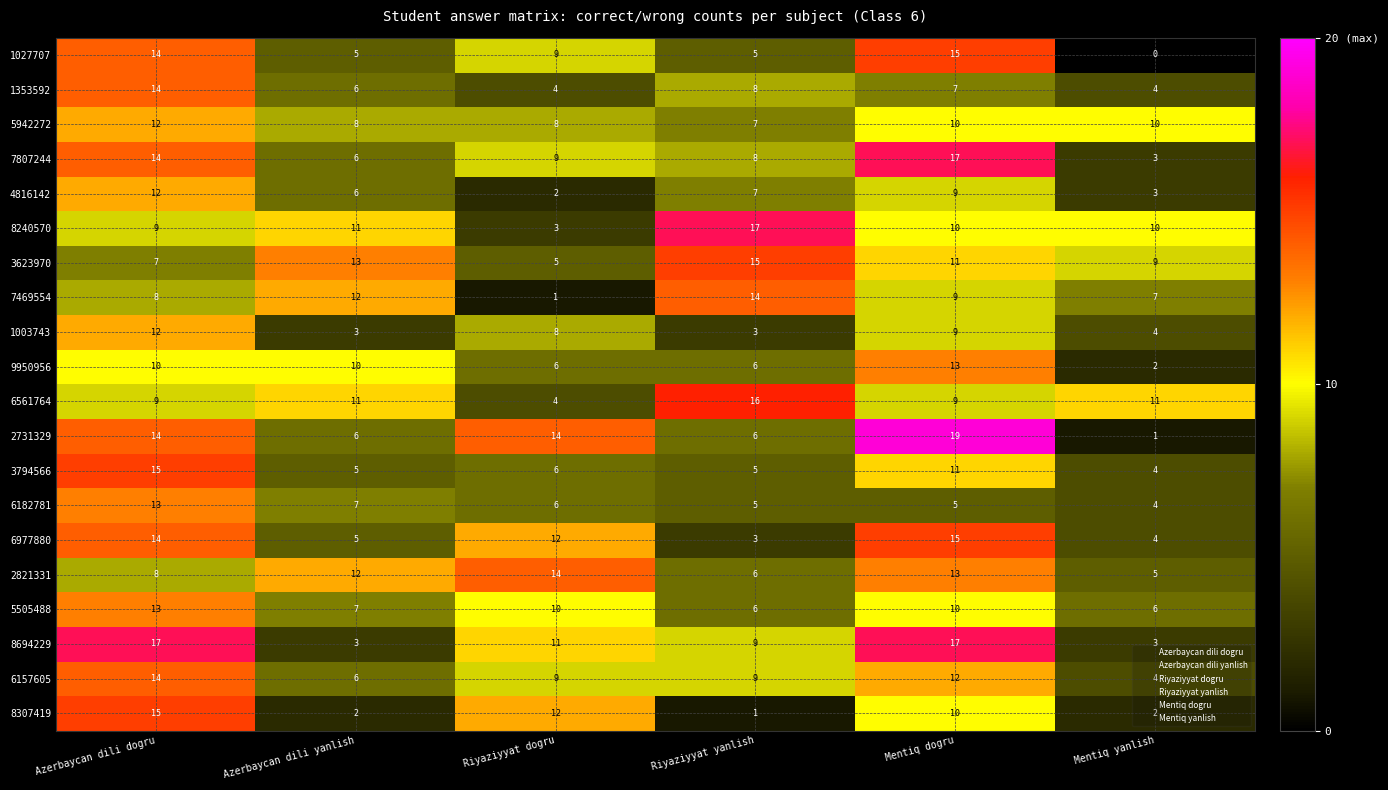

List the labels in order of 4816142 value, largest first.

Azerbaycan dili dogru, Mentiq dogru, Riyaziyyat yanlish, Azerbaycan dili yanlish, Mentiq yanlish, Riyaziyyat dogru